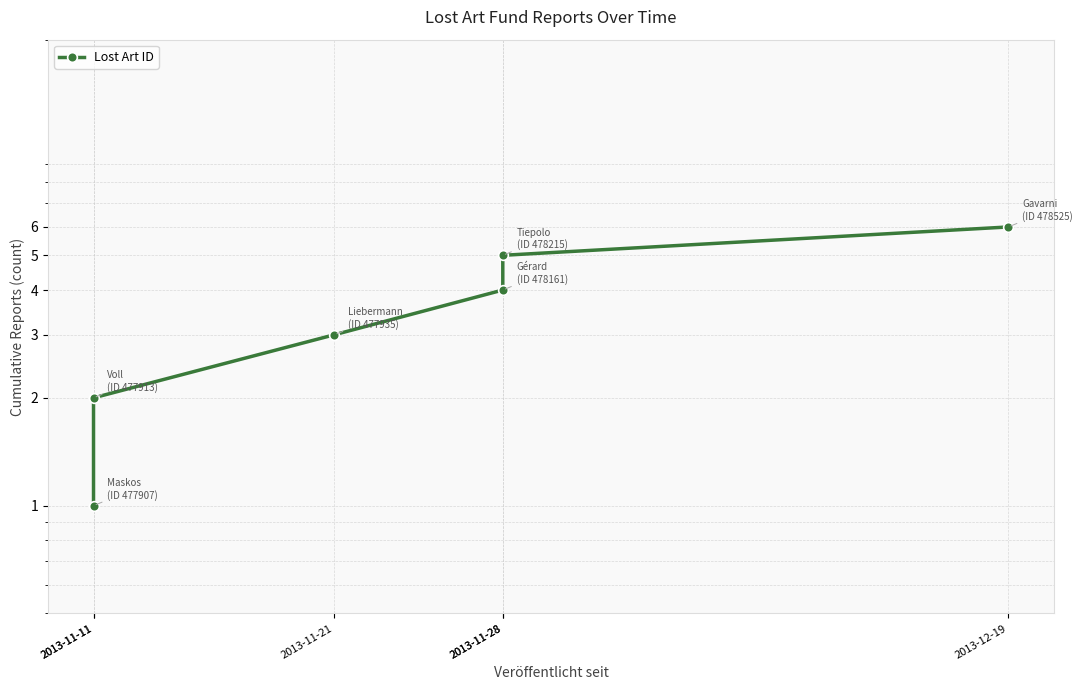

What is the minimum value shown in the chart?

1